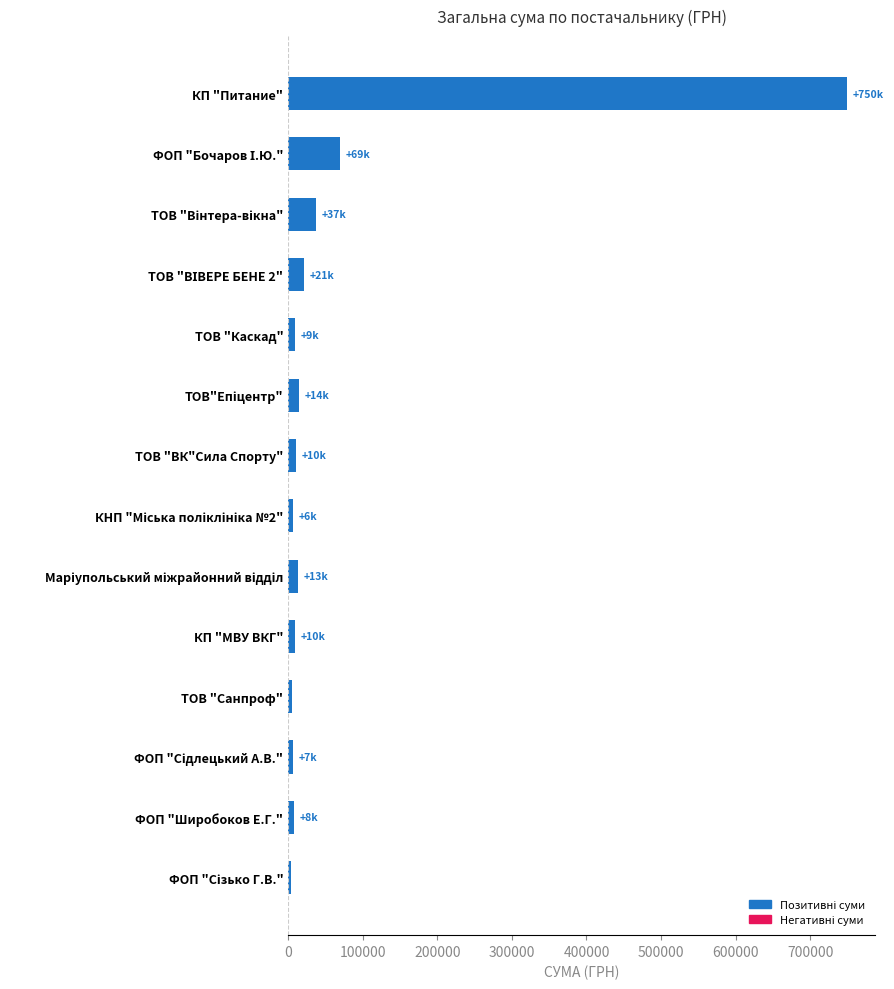

What is the sum of all values?

961006.8